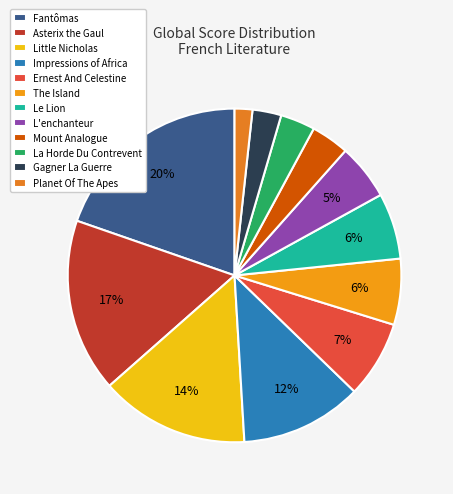

Is the sum of Impressions of Africa and La Horde Du Contrevent greater than half?

No